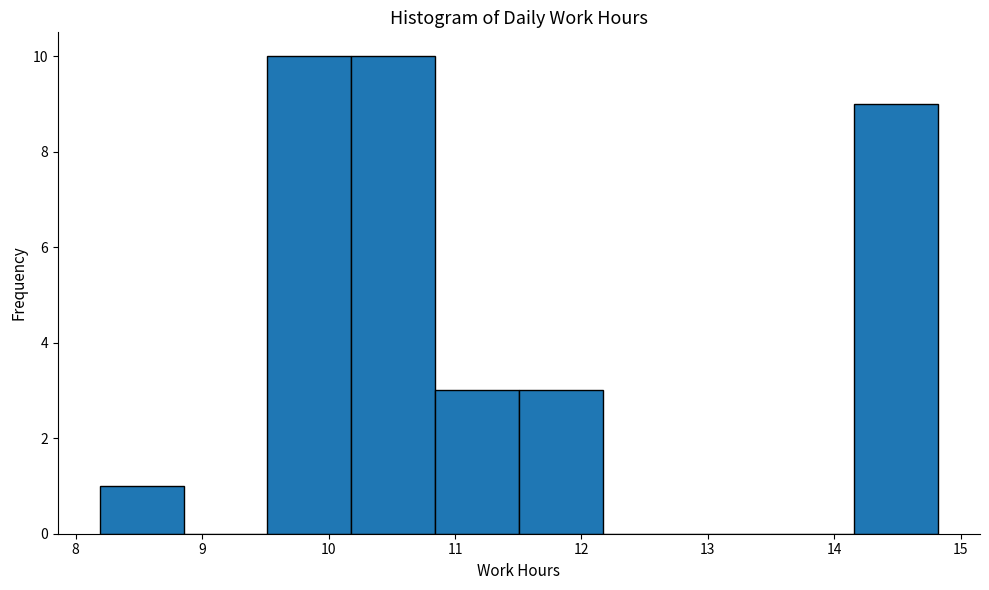

Reading left to right, list every bar in this chart as the range it spans on the x-axis followed by its height. Neither the bar edges nor the heights are printed on the chart, so give them approximately, as read against the axes.

8.2 to 8.9: 1
8.9 to 9.5: 0
9.5 to 10.2: 10
10.2 to 10.8: 10
10.8 to 11.5: 3
11.5 to 12.2: 3
12.2 to 12.8: 0
12.8 to 13.5: 0
13.5 to 14.2: 0
14.2 to 14.8: 9